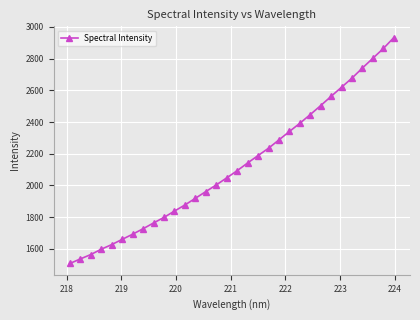

What is the value of the 2nd point from the left?

1536.7